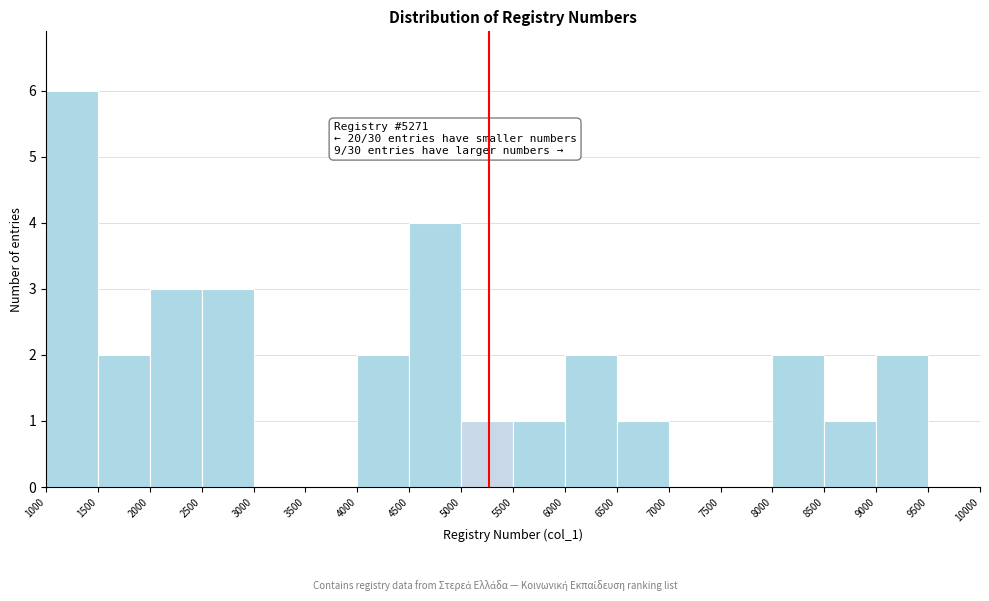

Which range on the x-axis has the tallest bar?

1000 to 1500